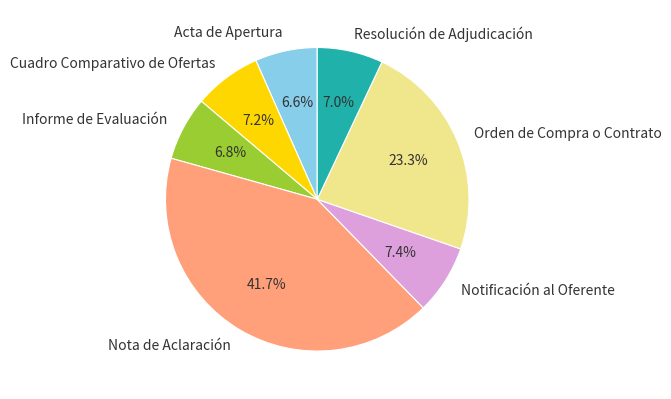

Count the number of slices in the pie.

7